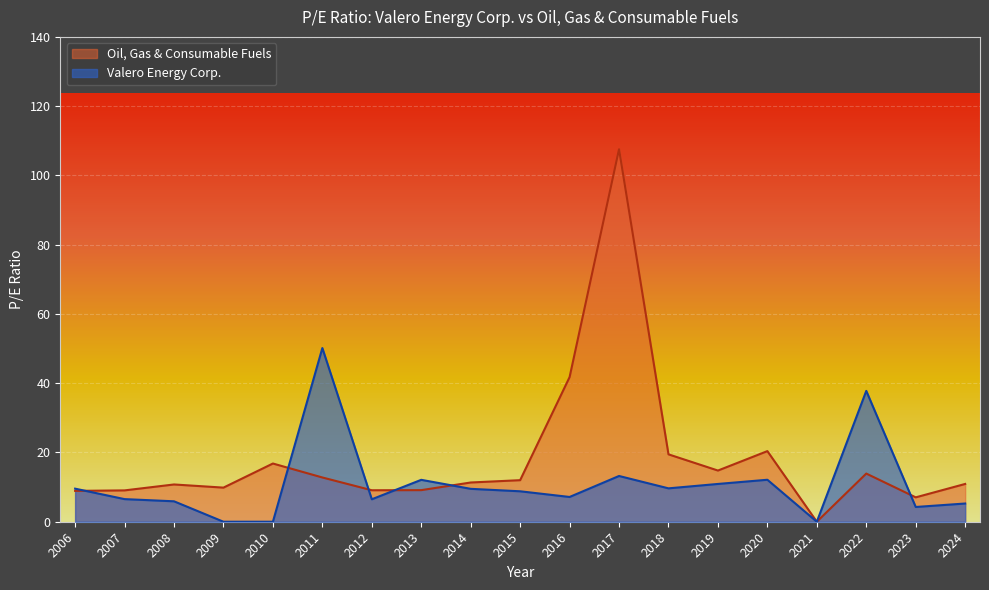

What is the average value of the Oil, Gas & Consumable Fuels series?

18.2